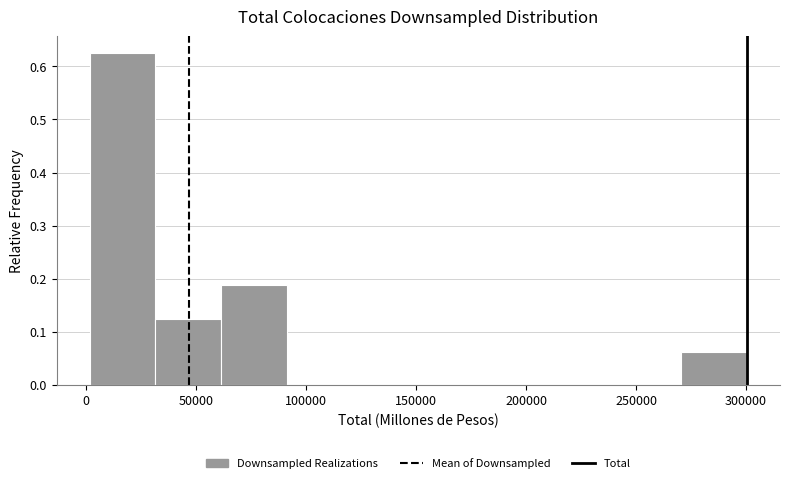

Which range on the x-axis has the tallest bar?

0 to 30000